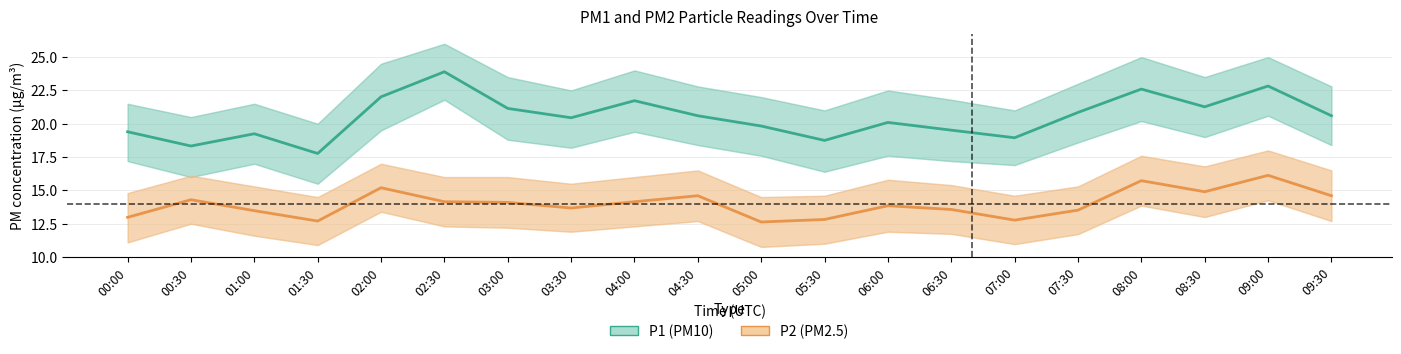

True or false: P1 (PM10) and P2 (PM2.5) cross at least once.

False